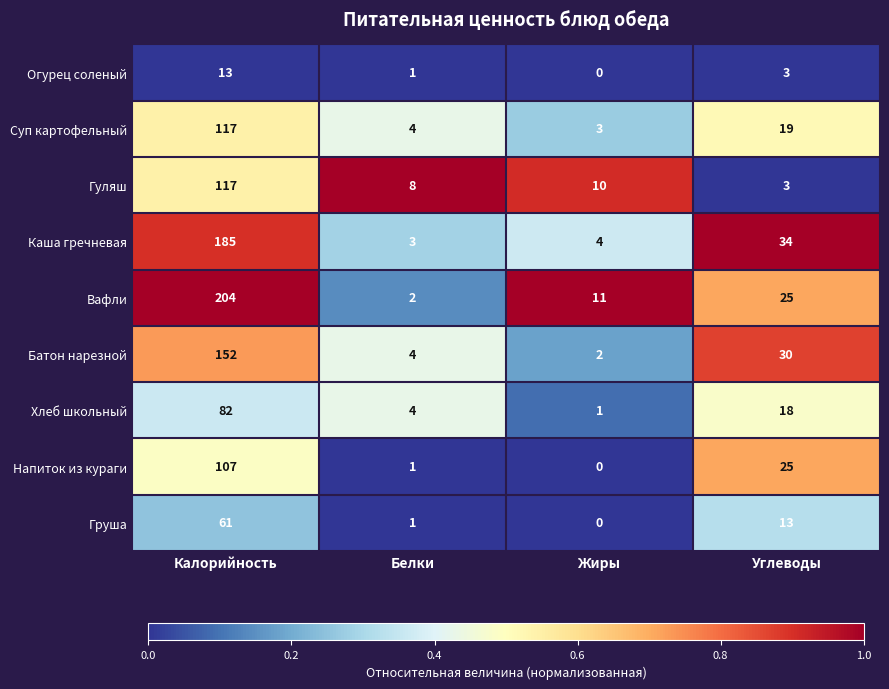

Is it true that Суп картофельный equals 4 at Белки?

True